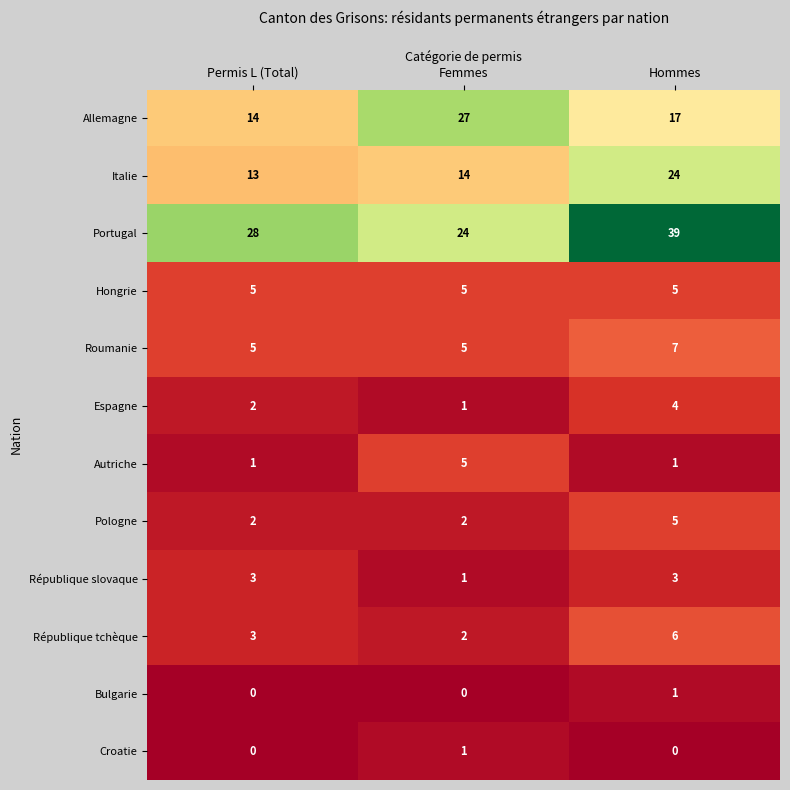

What is the difference between the maximum and minimum values in the Espagne series?

3